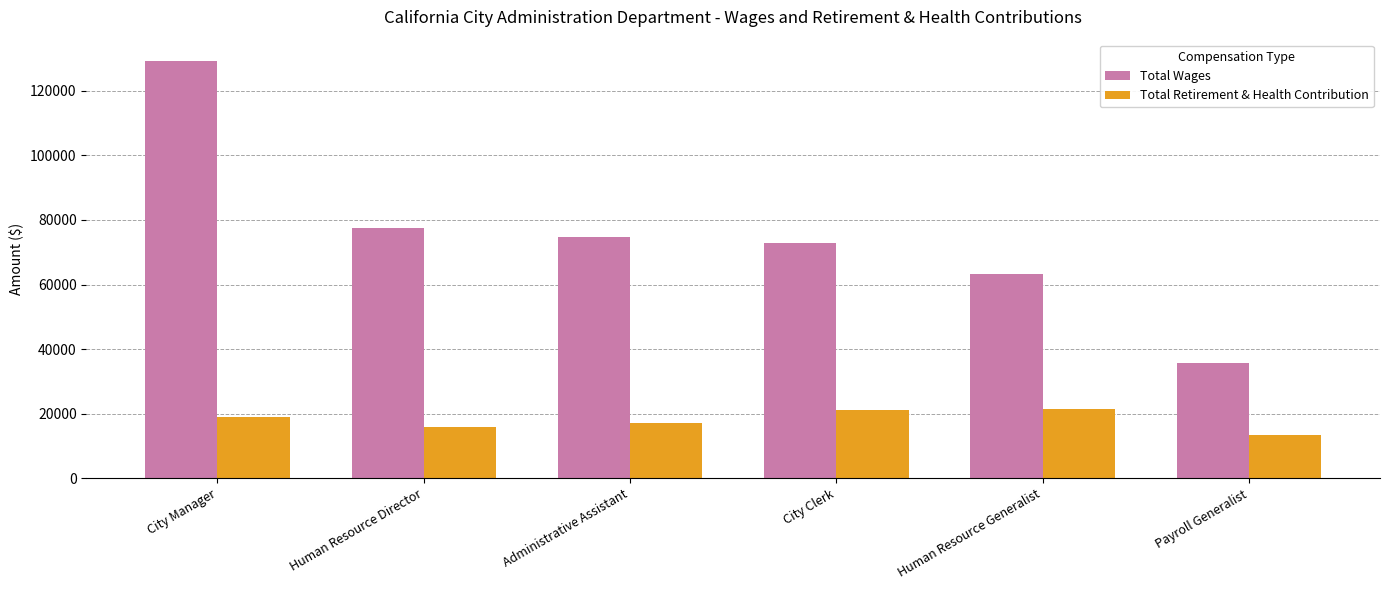

At how many categories does at least one series exceed 84420?

1